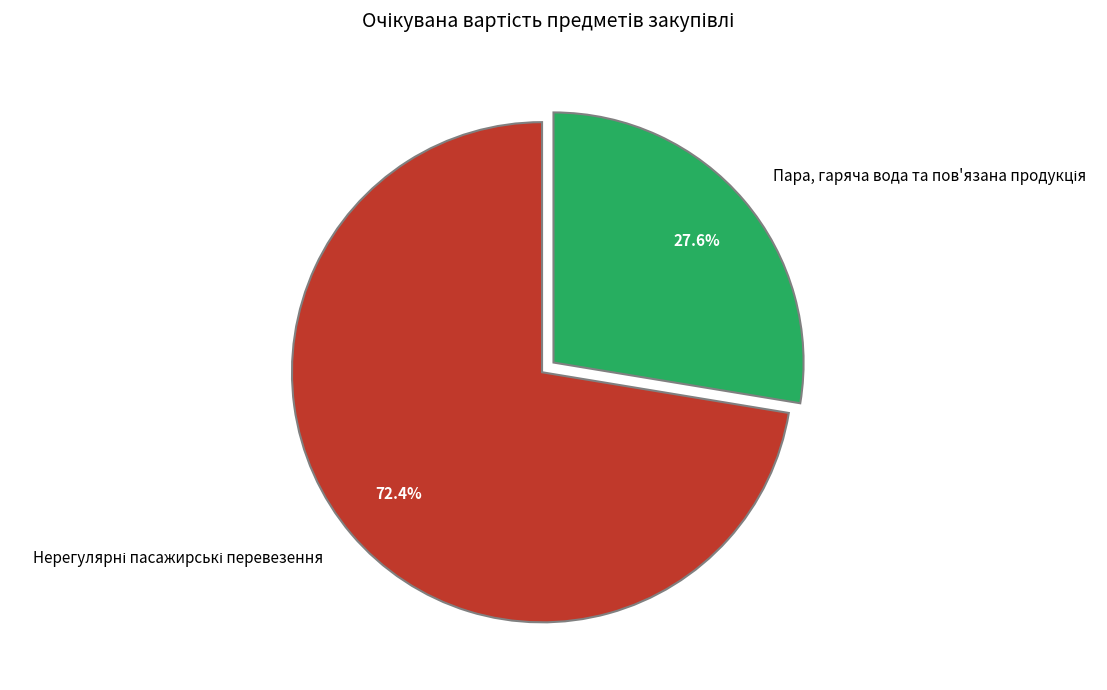

How many segments does this pie chart have?

2